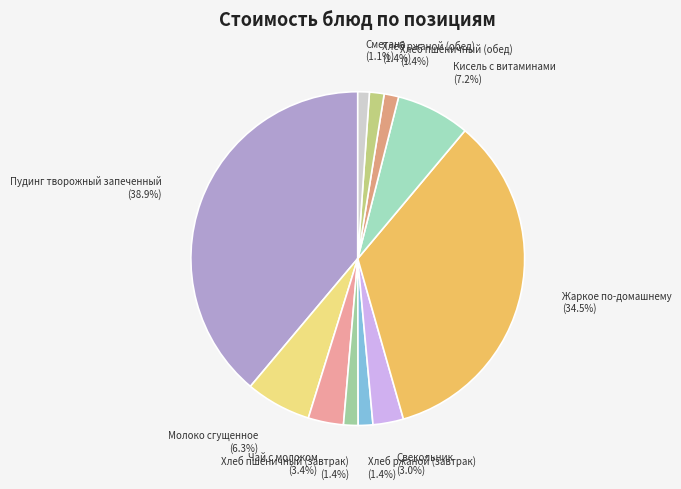

Is the sum of Кисель с витаминами and Хлеб пшеничный (обед) greater than half?

No